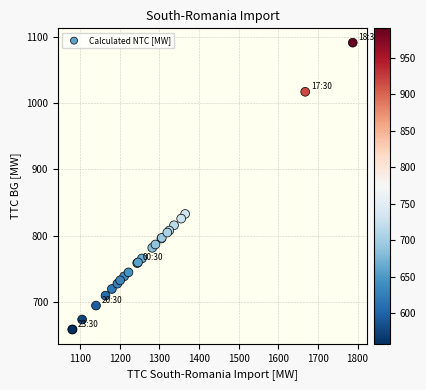

What Y value in the scatter plot is closest to 875?

833